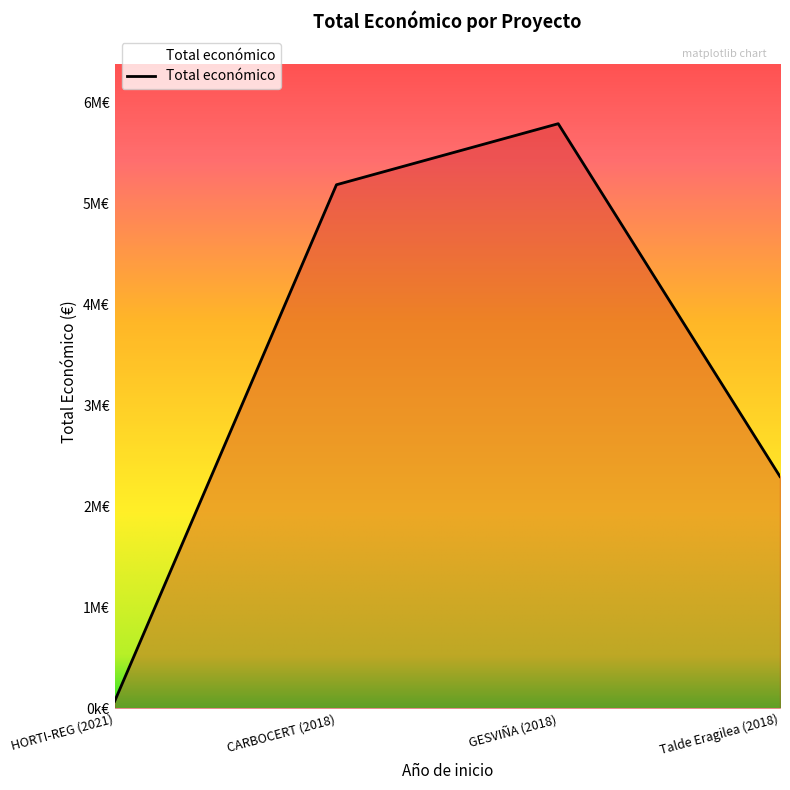

At which label is the value closest to 2931106?

Talde Eragilea (2018)